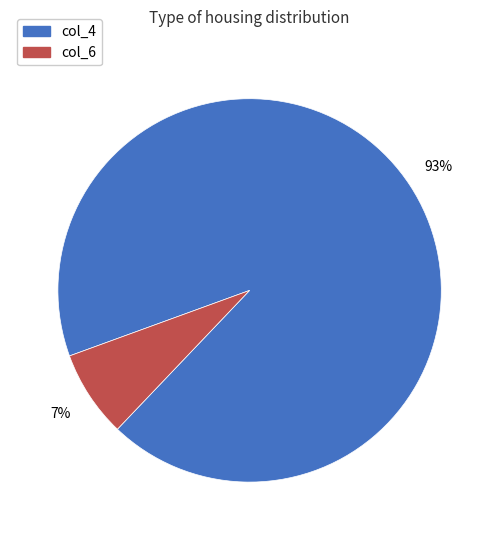

The col_6 slice represents 1% of the pie. True or false?

False